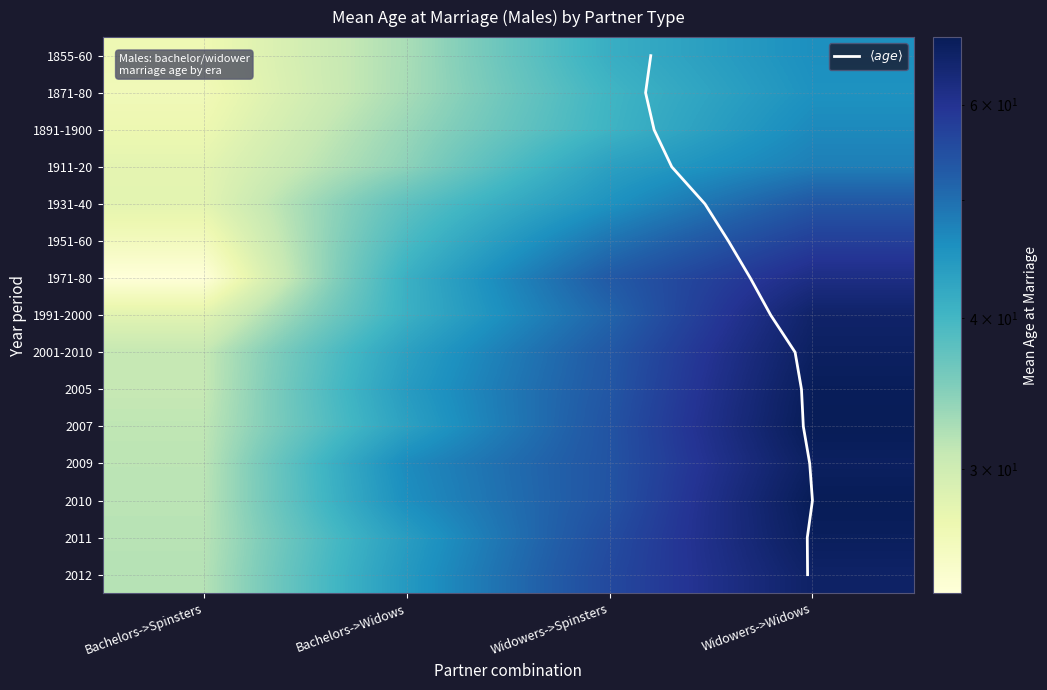

Which series changed the most between Bachelors->Spinsters and Bachelors->Widows?

1971-80